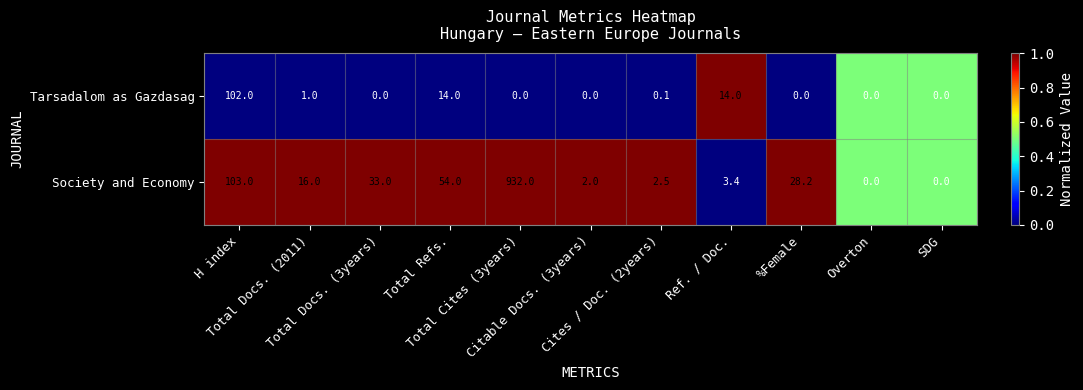

At which category is the sum across all series the highest?

Total Cites (3years)